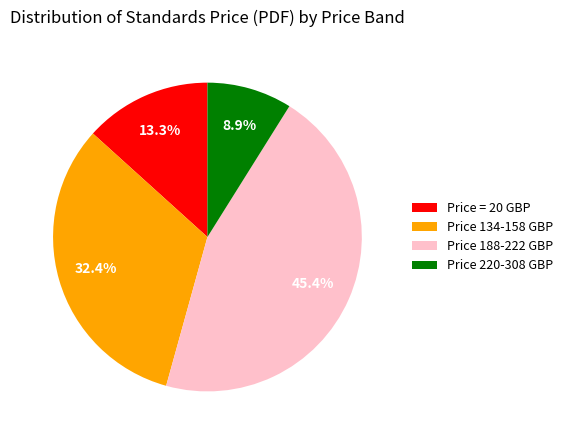

Which slice is the largest?

Price 188-222 GBP